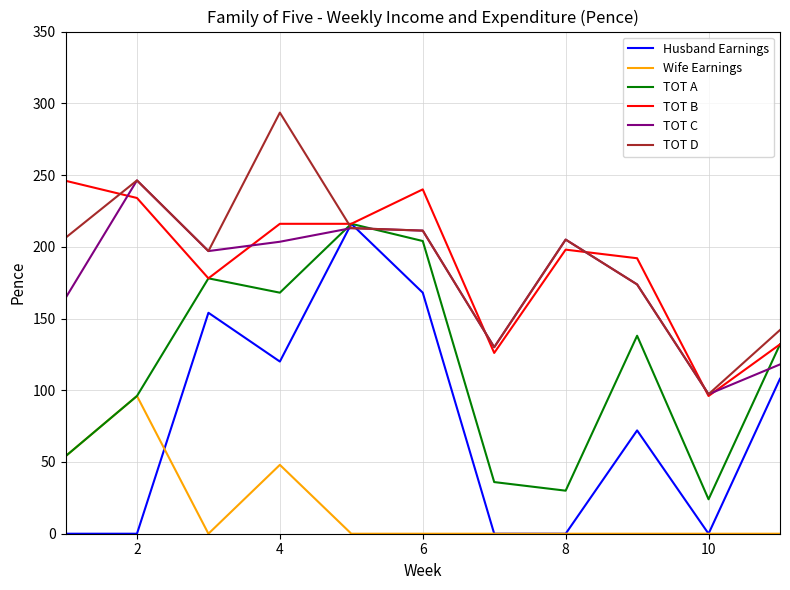

True or false: Wife Earnings and TOT B intersect in this chart.

False